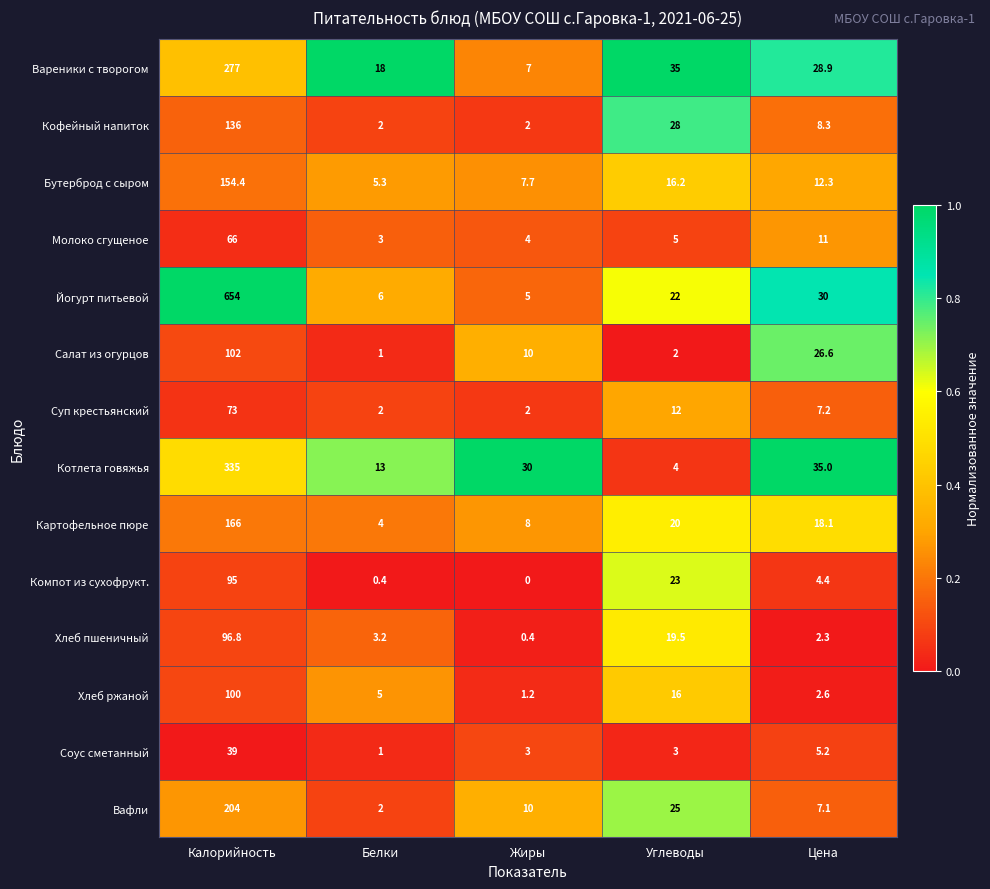

Rank the series by their maximum value, from highest to lowest.

Йогурт питьевой, Котлета говяжья, Вареники с творогом, Вафли, Картофельное пюре, Бутерброд с сыром, Кофейный напиток, Салат из огурцов, Хлеб ржаной, Хлеб пшеничный, Компот из сухофрукт., Суп крестьянский, Молоко сгущеное, Соус сметанный